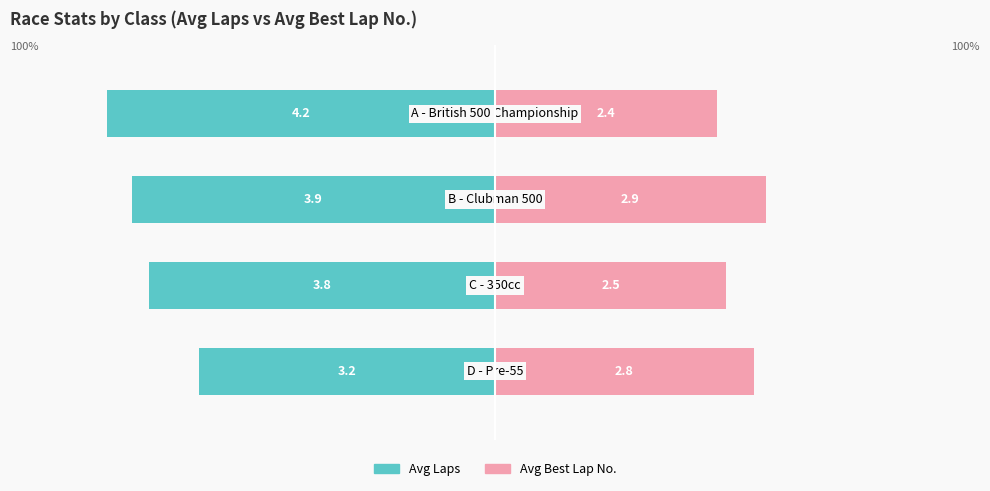

What is the sum of the Avg Best Lap No. (normalized %) values at −100 and −50?

114.6